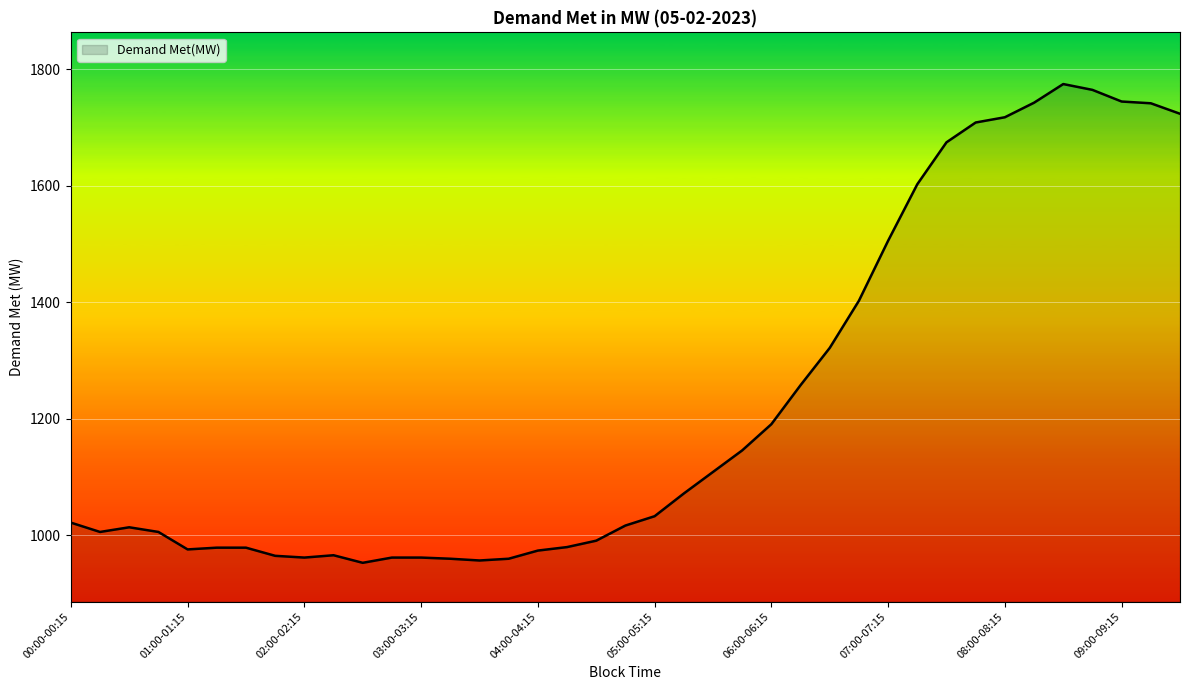

What is the minimum value shown in the chart?

953